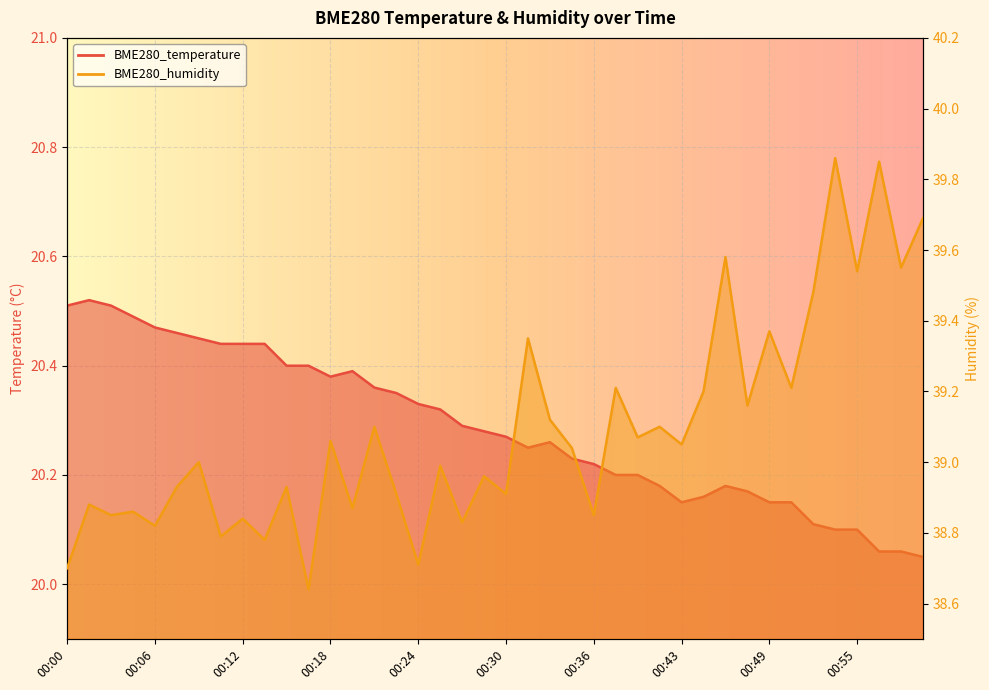

At which label is BME280_humidity closest to 39?

00:09